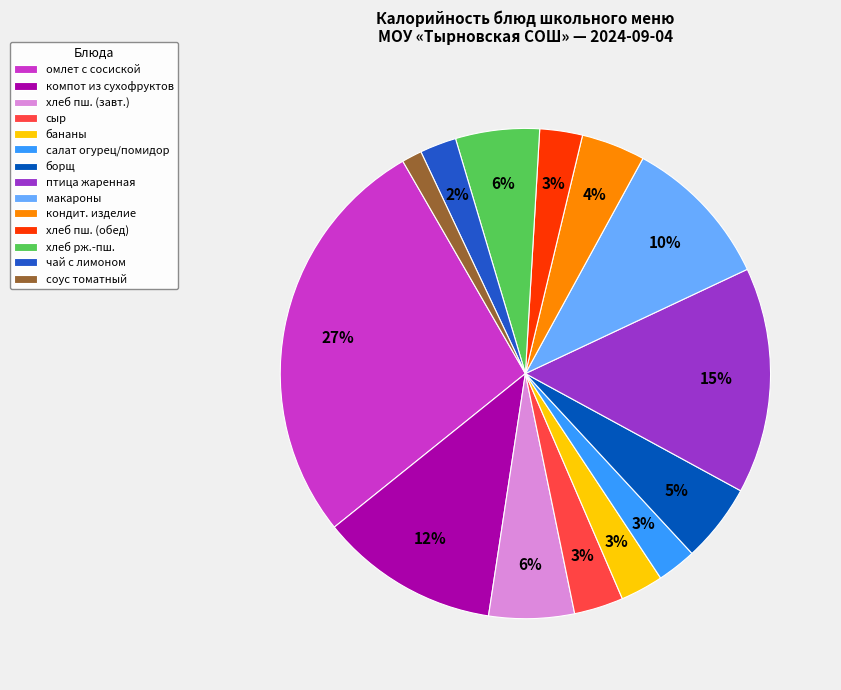

Is it true that бананы is 3% of the pie?

True